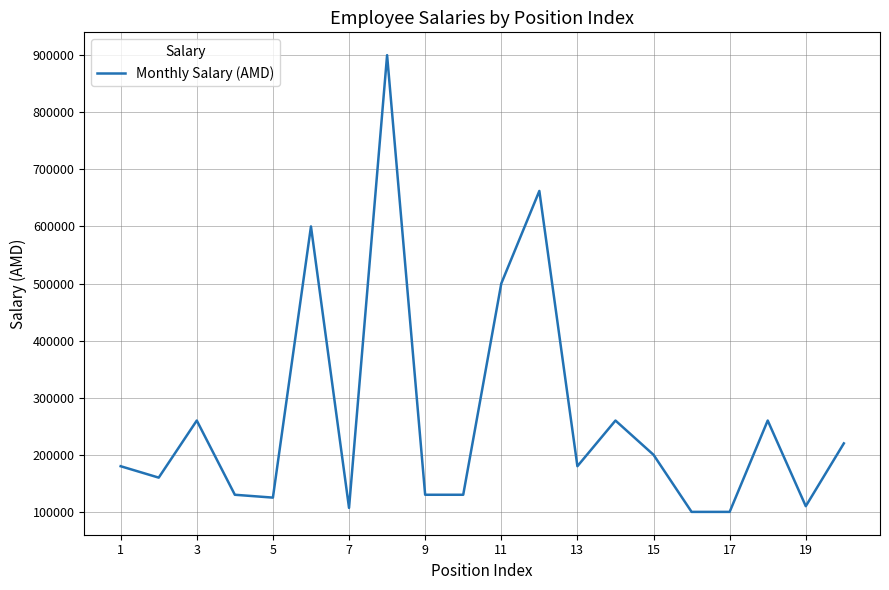

What is the maximum value shown in the chart?

900000